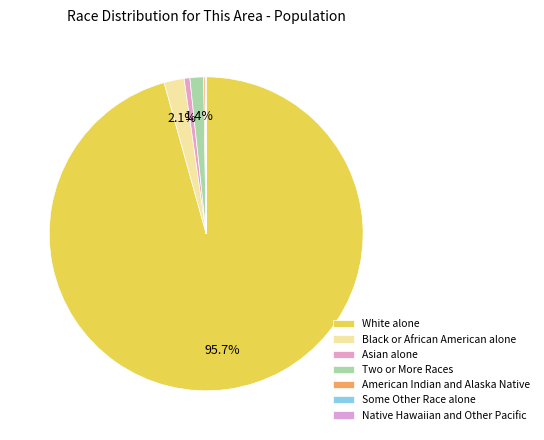

To the nearest percent, what is the average slice percentage?

14%